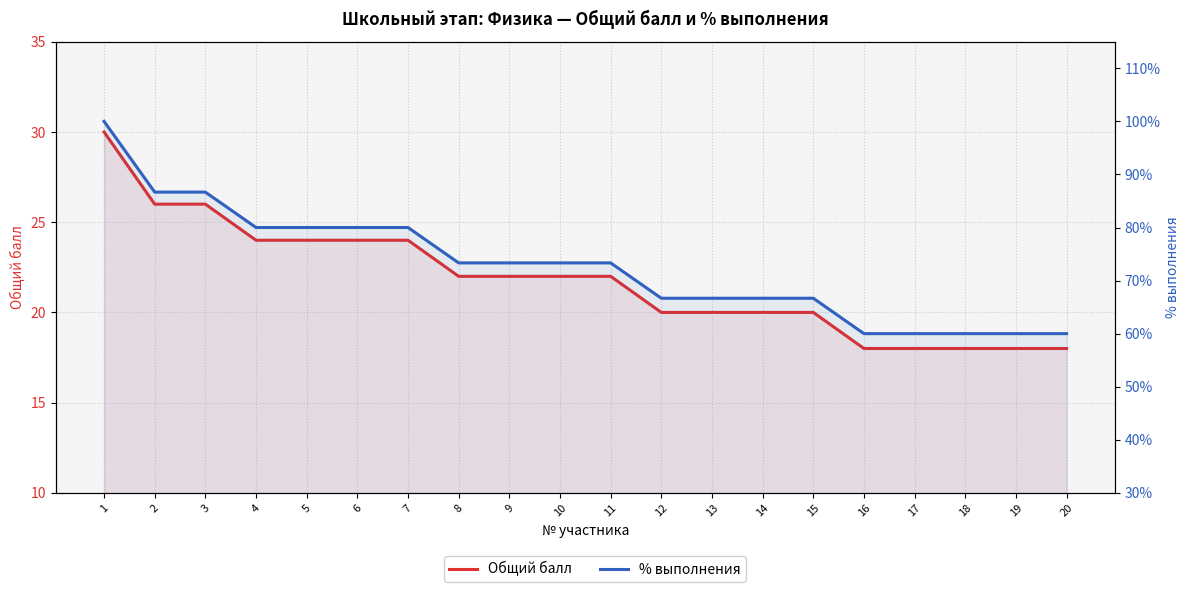

How many series are shown in this chart?

2